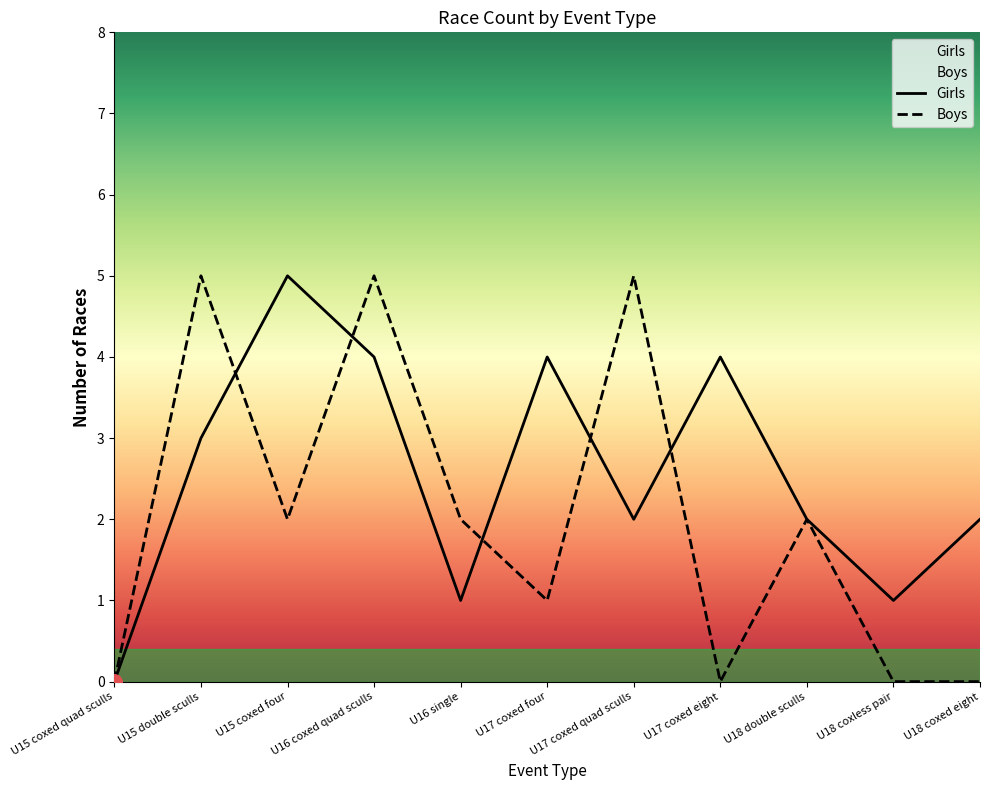

Which series has the widest spread of Y values?

Girls